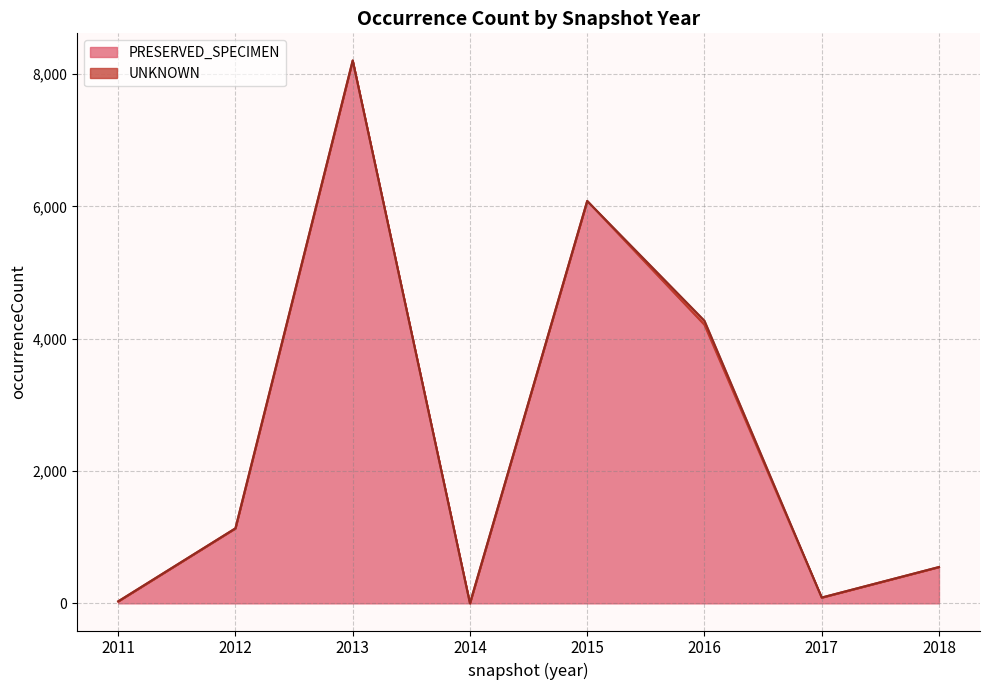

Where is PRESERVED_SPECIMEN nearest to the value 4103?

2016